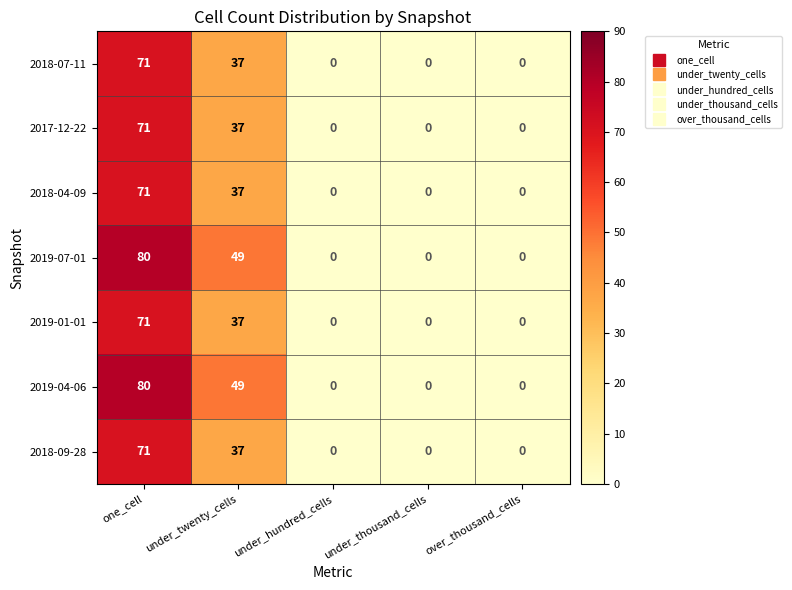

What is the sum of all 2018-04-09 values?

108